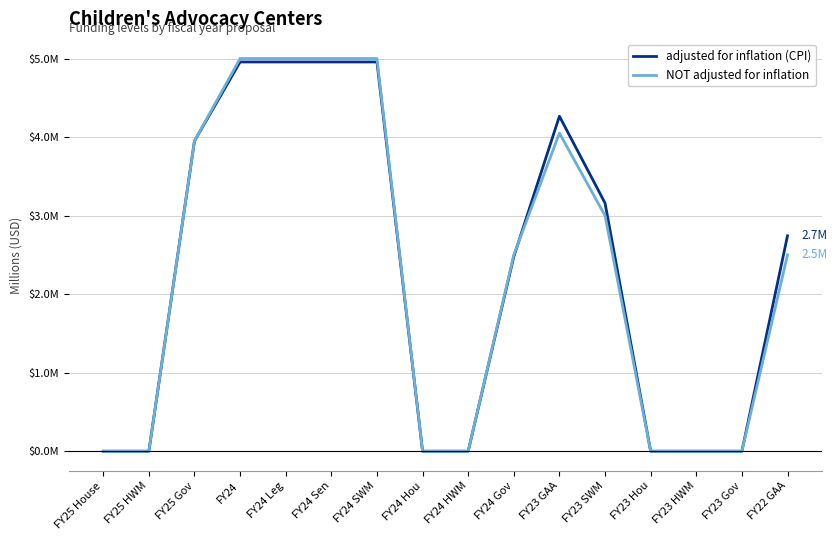

Is this an area chart (filled region under the line)?

No